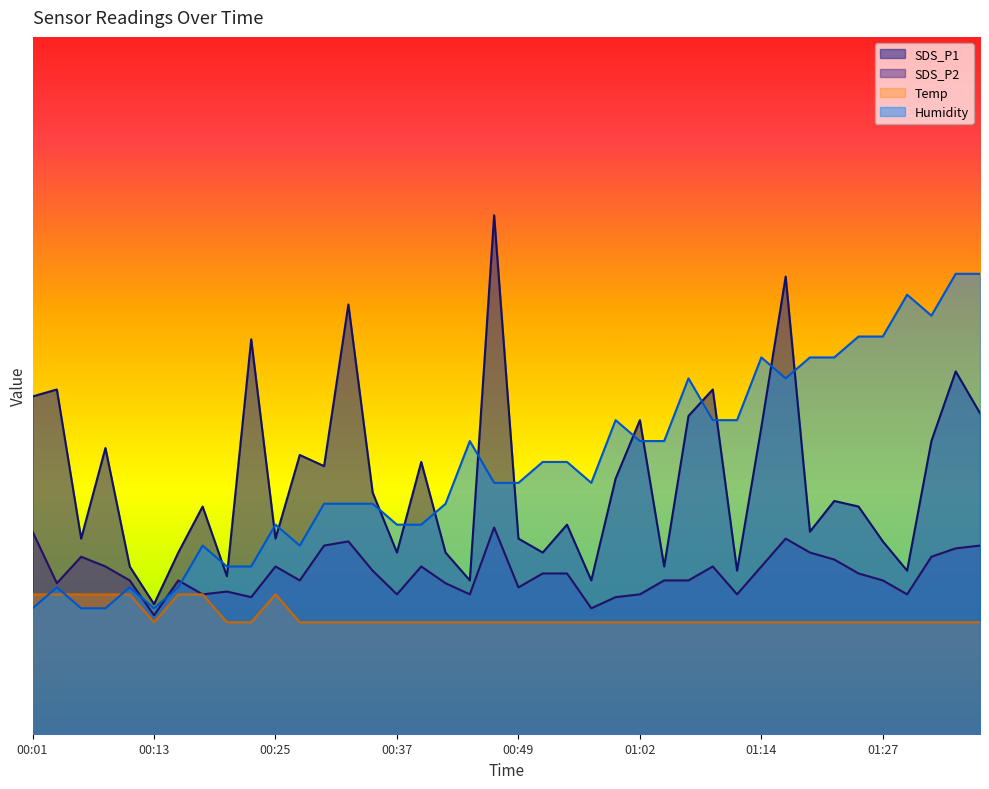

Which has a higher value, 01:37 or 01:24?

01:37